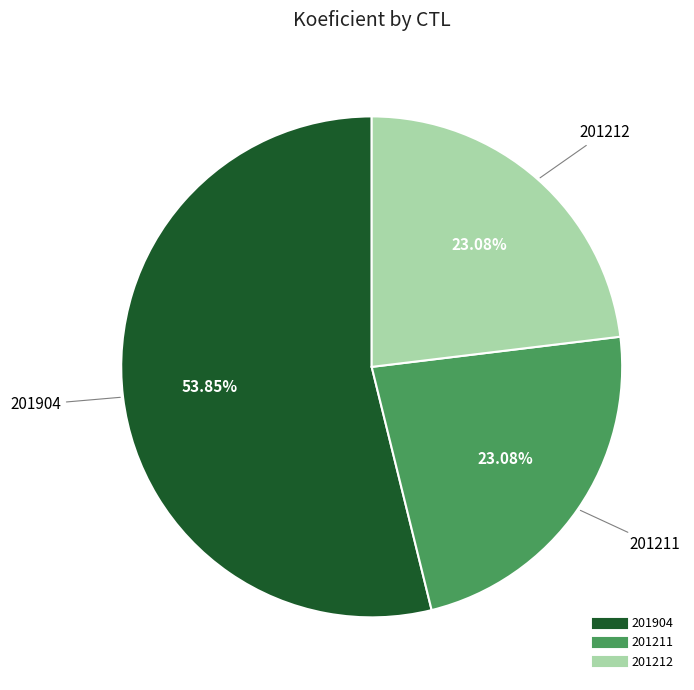

To the nearest percent, what is the difference between the largest and smallest slice percentages?

31%